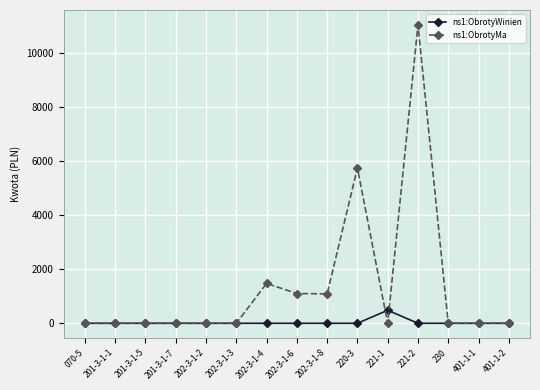

What is the total value across all series at 202-3-1-8?

1089.0